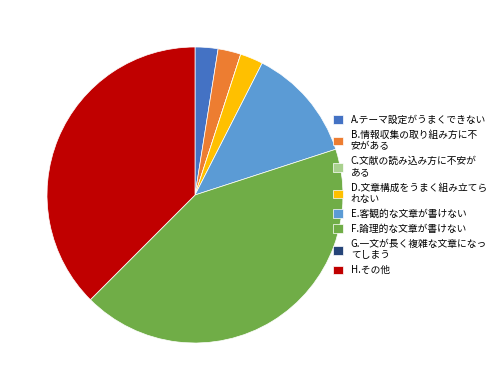

Does H.その他 represent more than half of the total?

No